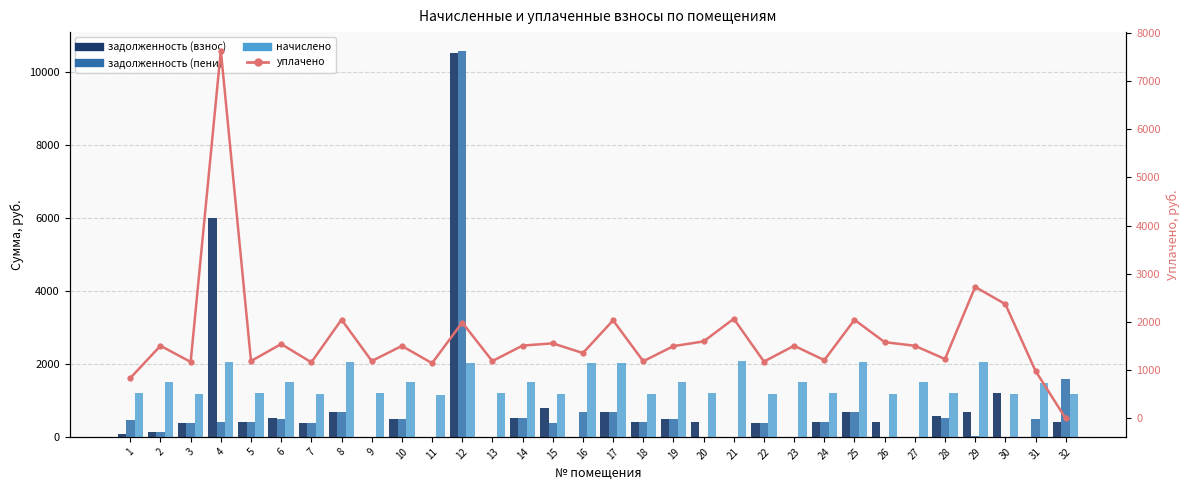

What is the total value across all series at 32?

3150.4